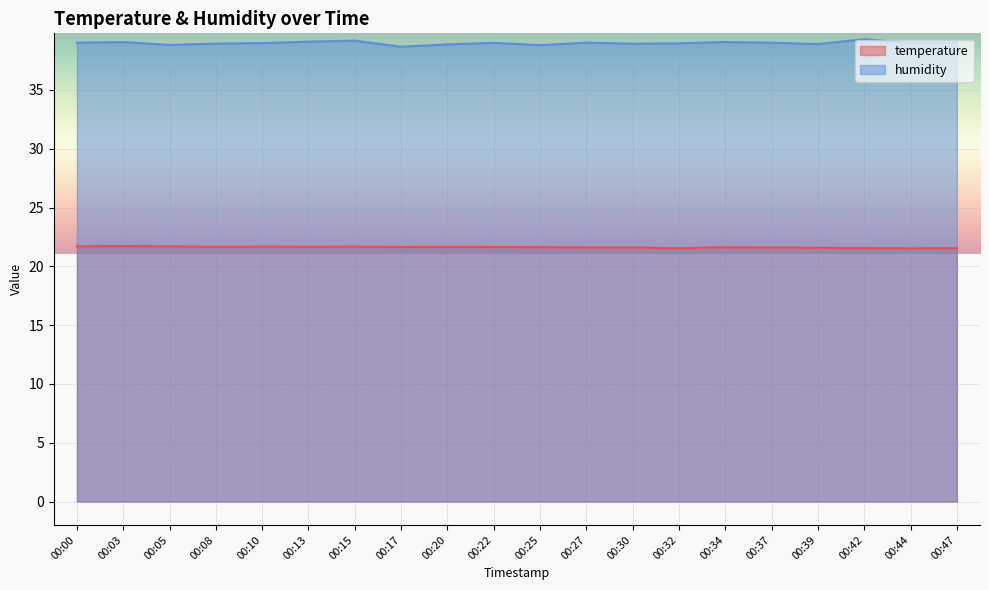

Which category has the lowest value in the humidity series?

00:17